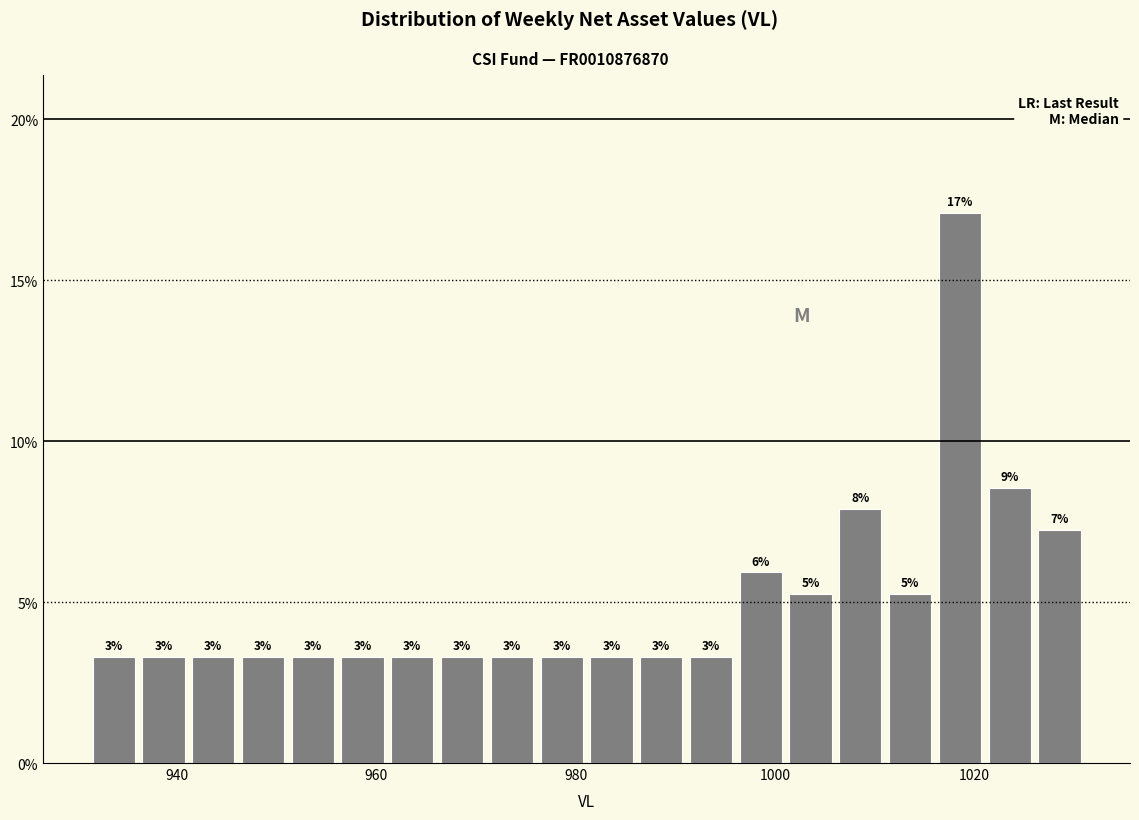

Read against the x-axis, roughly where is the centre of the tallest bar?

1018